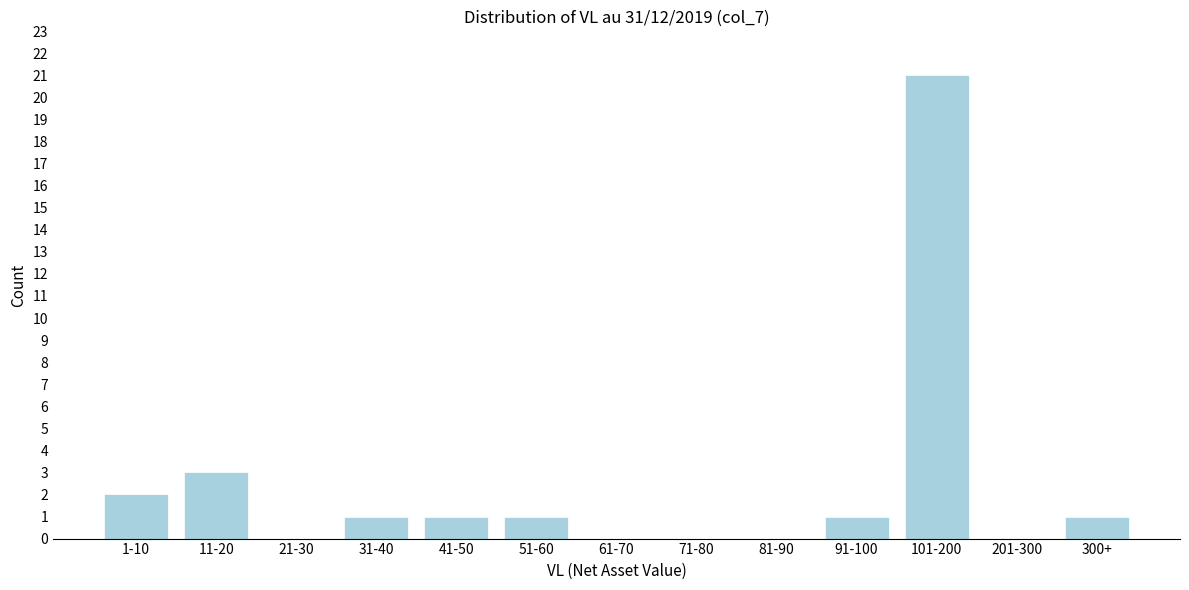

Reading left to right, extract all data points from this chart.

1-10=2	11-20=3	21-30=0	31-40=1	41-50=1	51-60=1	61-70=0	71-80=0	81-90=0	91-100=1	101-200=21	201-300=0	300+=1